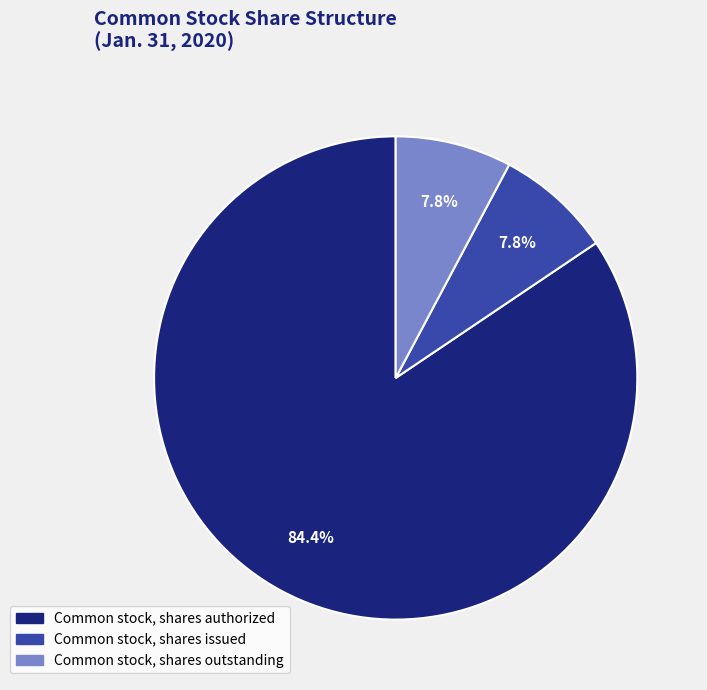

Does Common stock, shares issued account for over 50% of the chart?

No